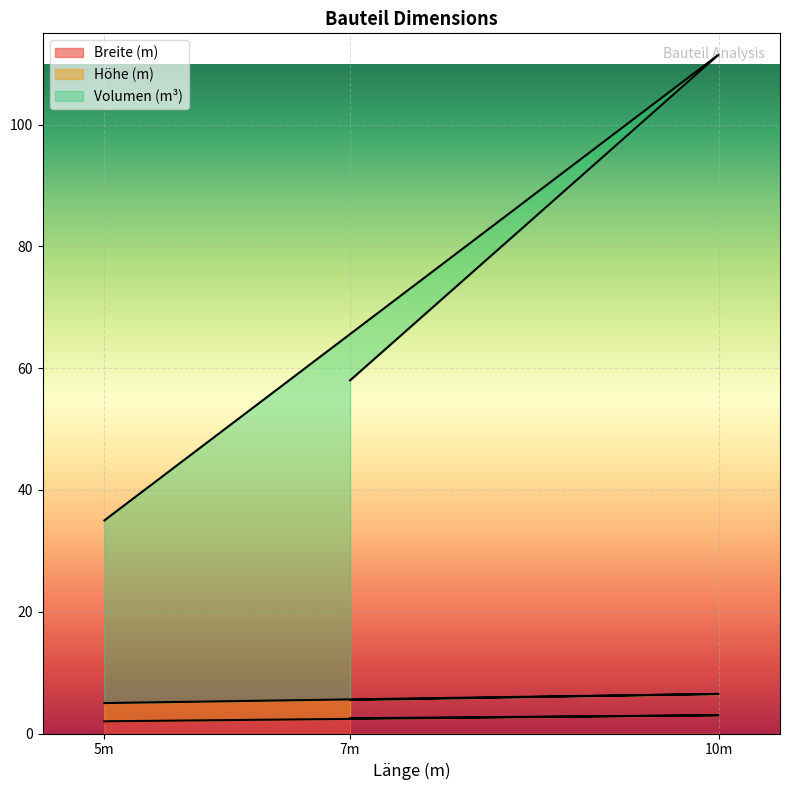

What is the difference between the maximum and minimum values in the Volumen (m³) series?

76.5